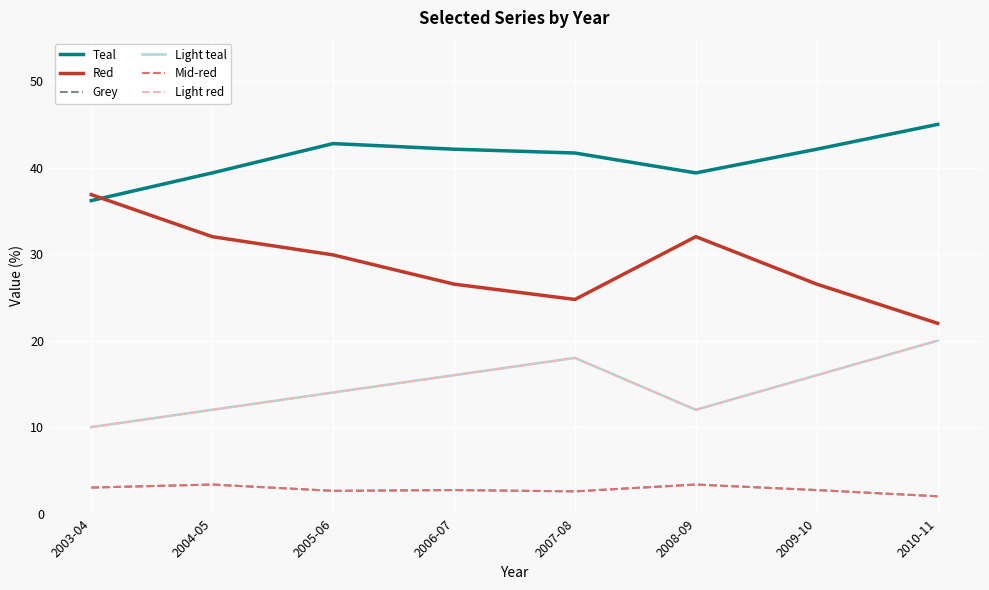

Does the chart have visible grid lines?

Yes